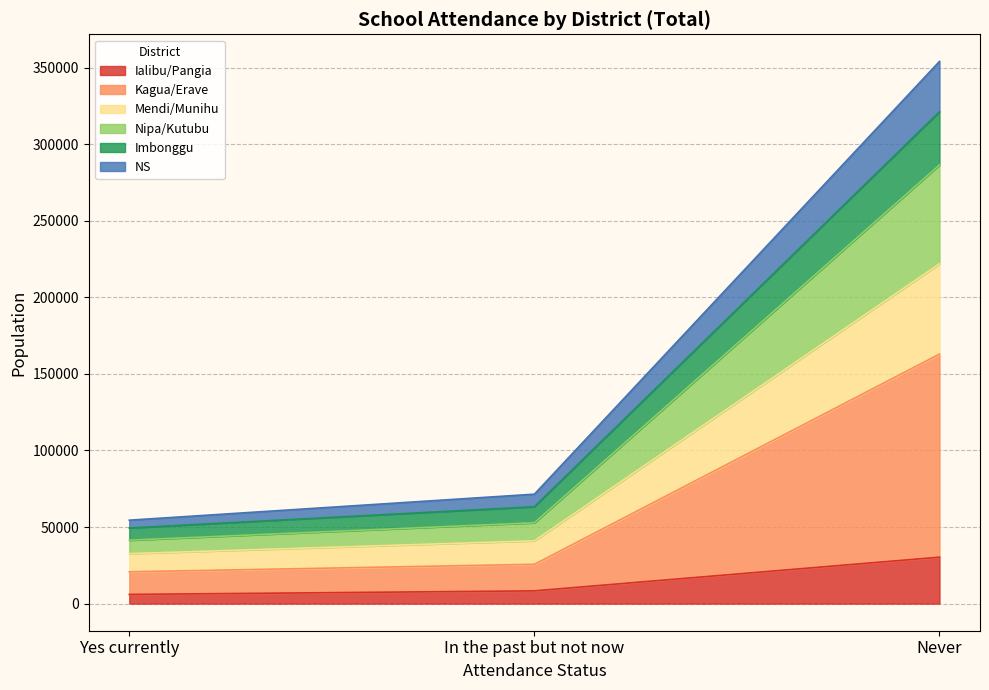

Which series changed the most between Yes currently and In the past but not now?

Mendi/Munihu